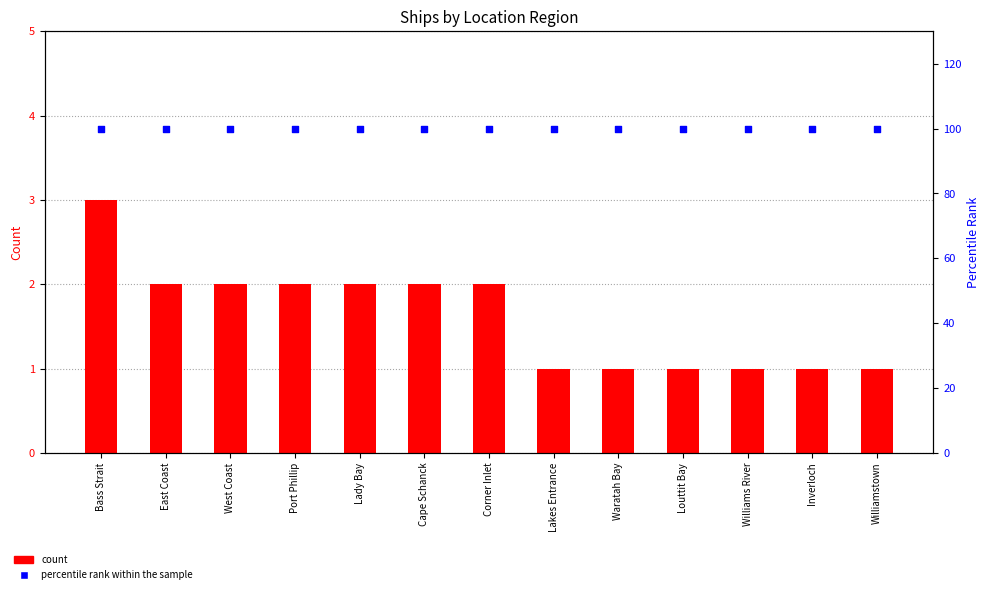

Which series reaches the maximum Y coordinate?

percentile rank within the sample